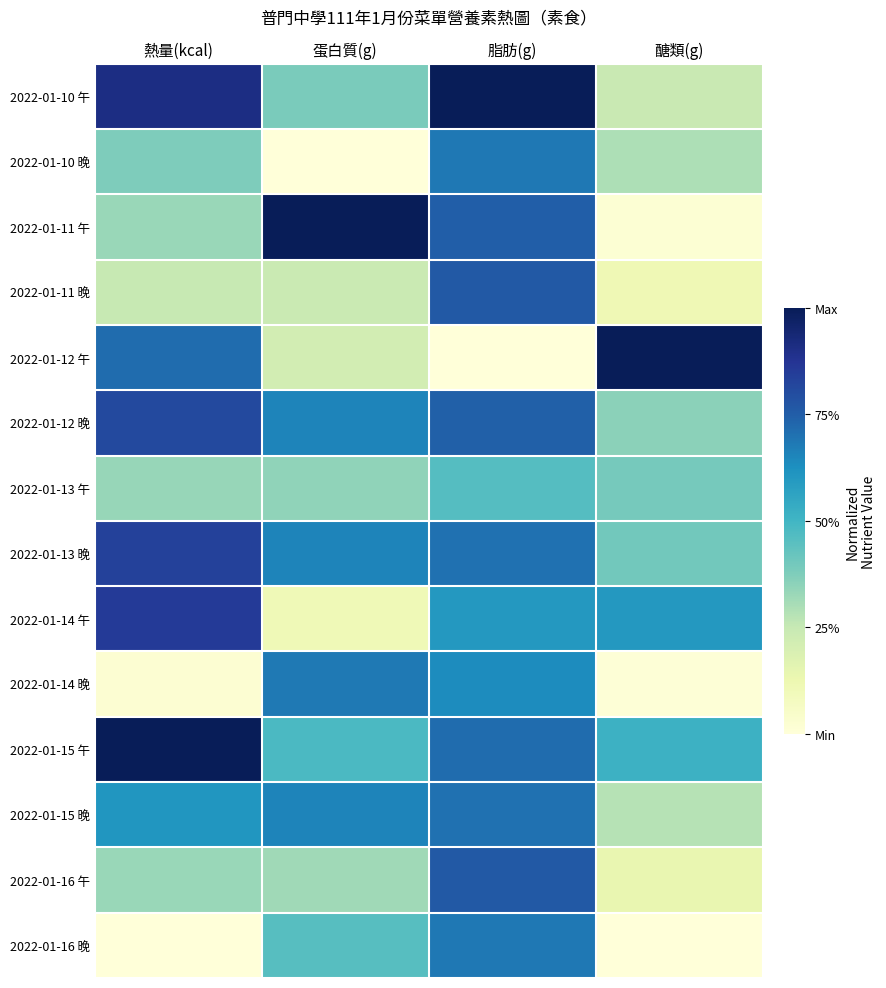

What is the difference between the highest and lowest values at 蛋白質(g)?

1.0